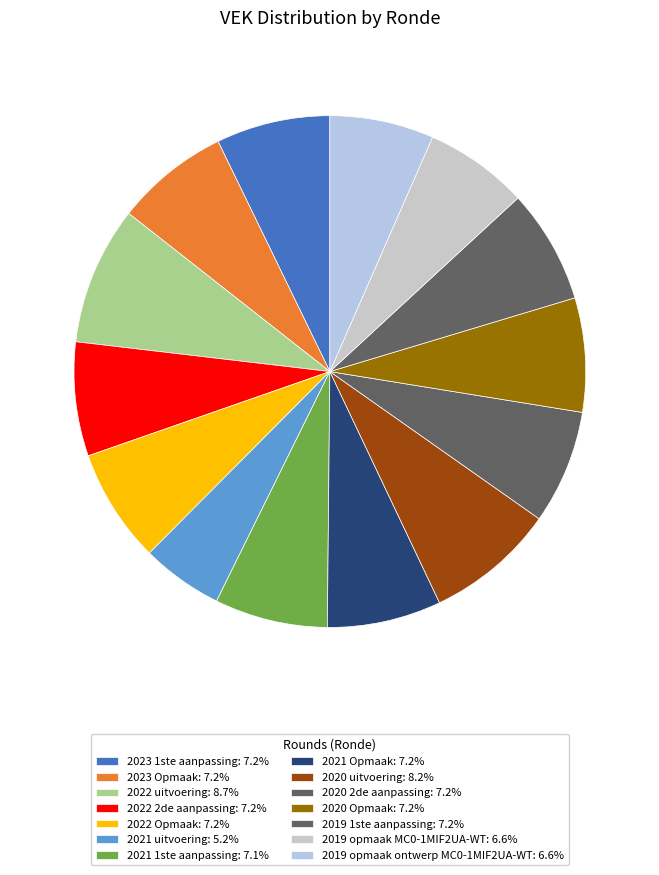

Which slice is the smallest?

2021 uitvoering